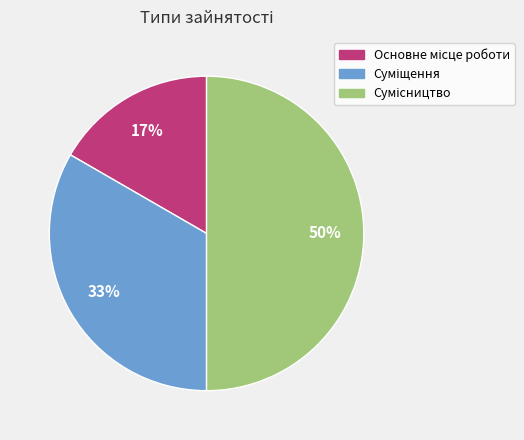

To the nearest percent, what is the average slice percentage?

33%